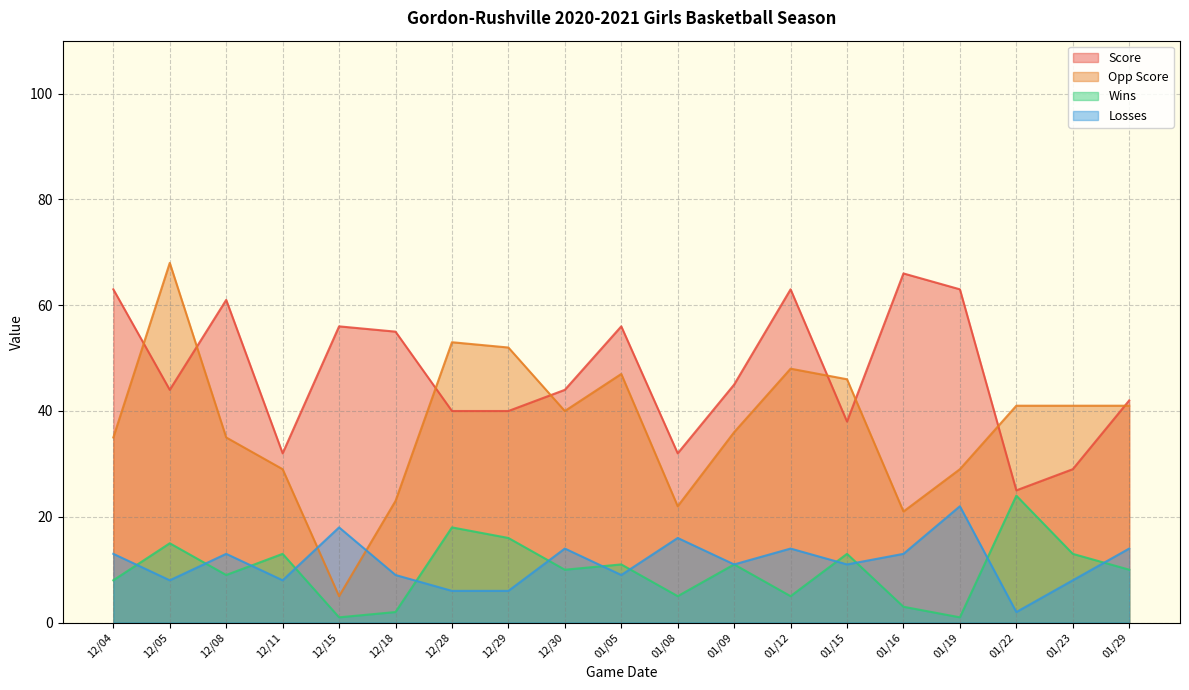

Rank the categories by Losses value from lowest to highest.

01/22, 12/28, 12/29, 12/05, 12/11, 01/23, 12/18, 01/05, 01/09, 01/15, 12/04, 12/08, 01/16, 12/30, 01/12, 01/29, 01/08, 12/15, 01/19